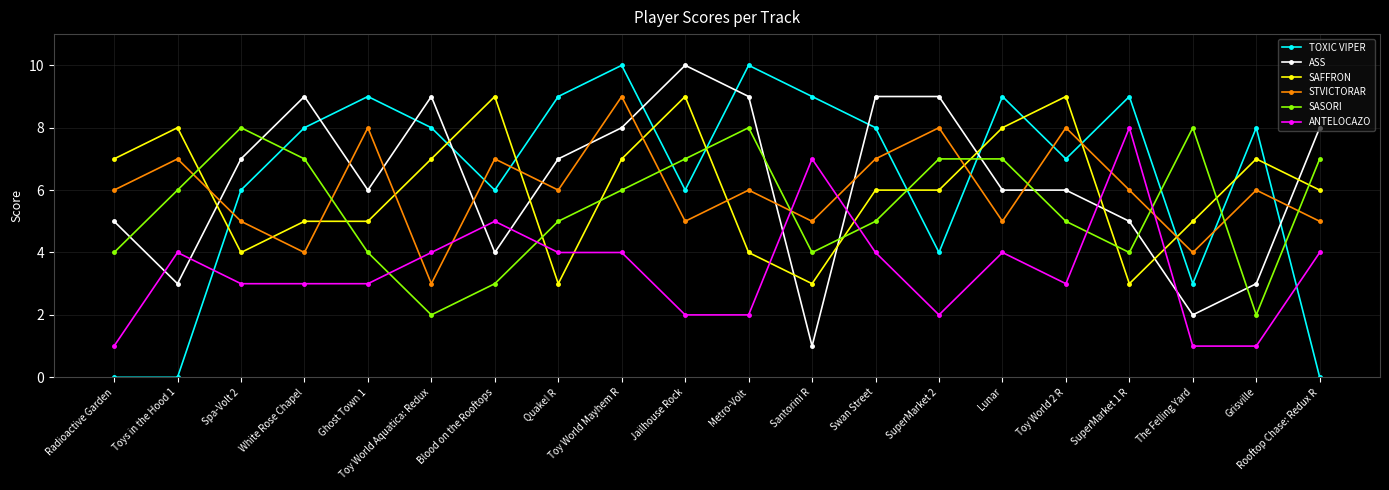

True or false: ANTELOCAZO has a value of 3 at SuperMarket 2.

False